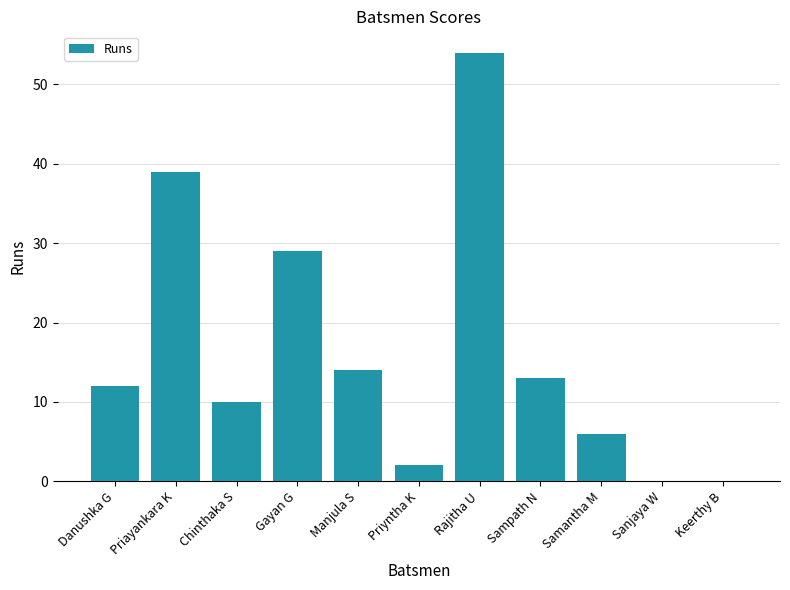

What is the sum of all values?

179